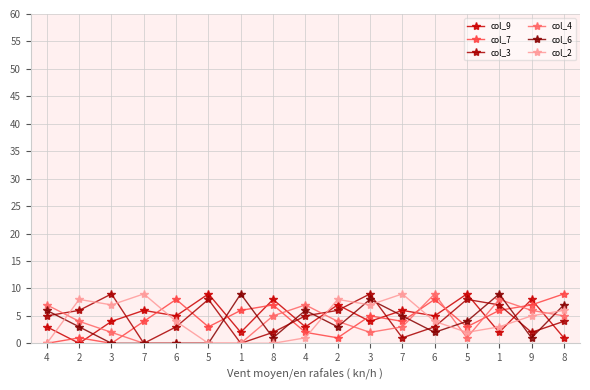

Does the chart have visible grid lines?

Yes